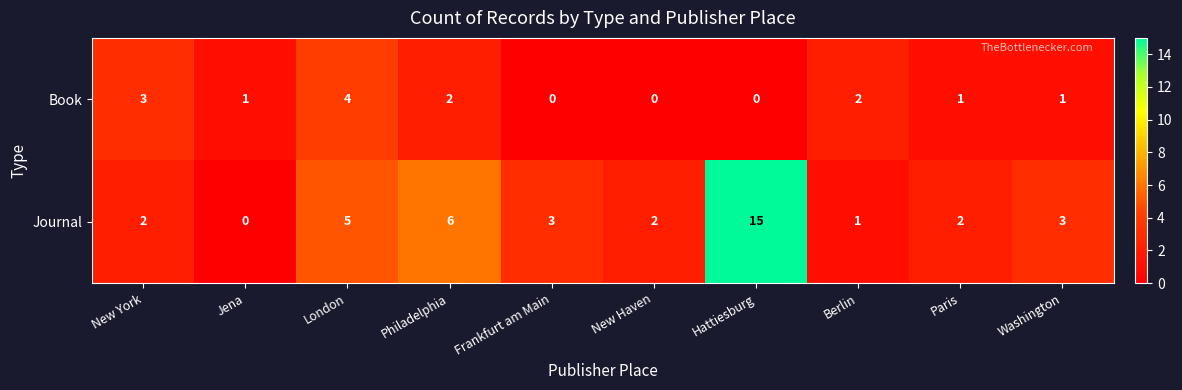

Reading left to right, extract all data points from this chart.

Book: New York=3	Jena=1	London=4	Philadelphia=2	Frankfurt am Main=0	New Haven=0	Hattiesburg=0	Berlin=2	Paris=1	Washington=1
Journal: New York=2	Jena=0	London=5	Philadelphia=6	Frankfurt am Main=3	New Haven=2	Hattiesburg=15	Berlin=1	Paris=2	Washington=3